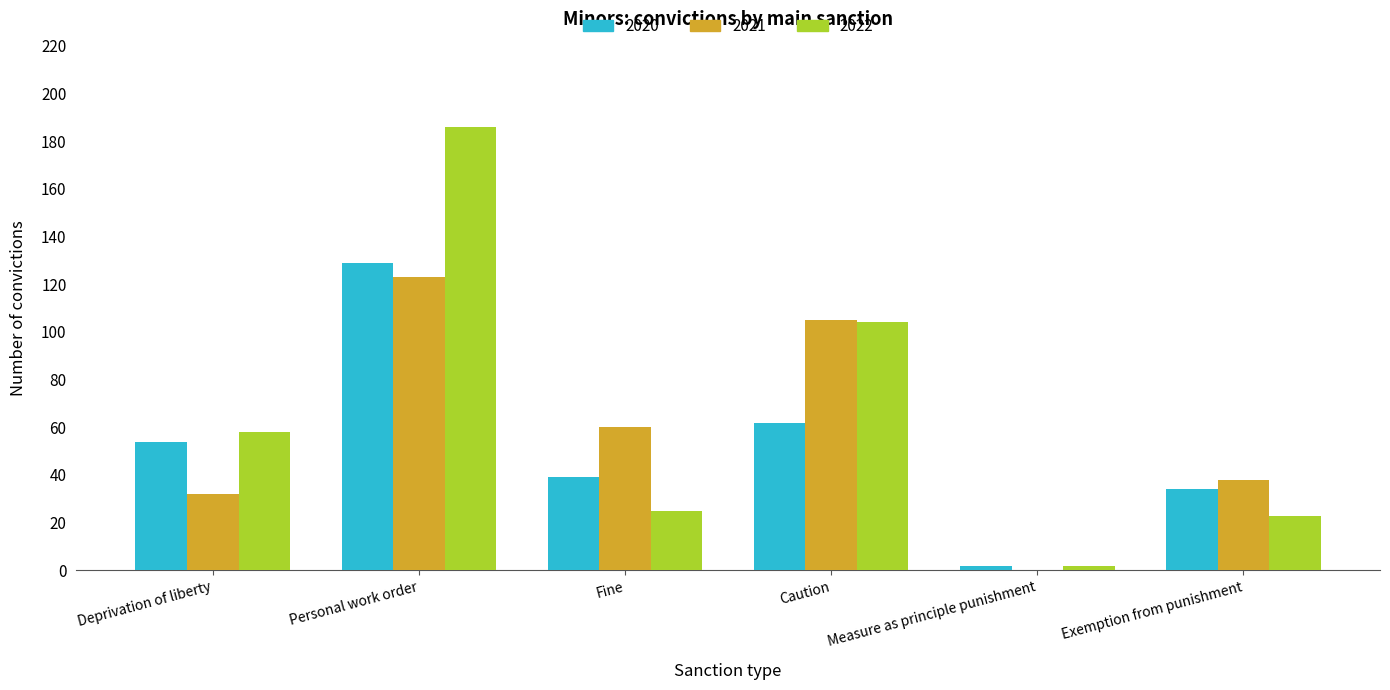

What is the total value across all series at Personal work order?

438